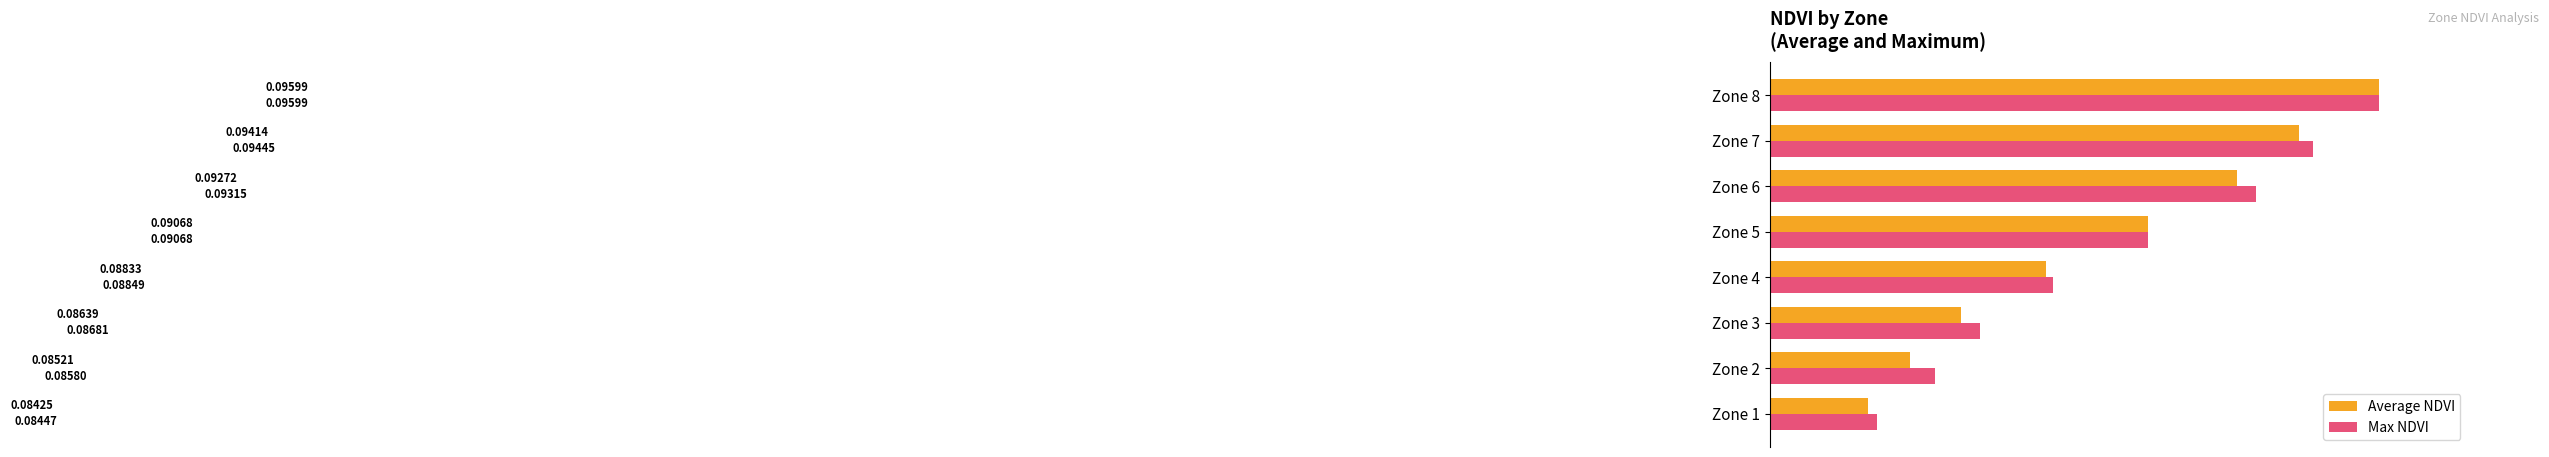

At which category is the sum across all series the highest?

Zone 8